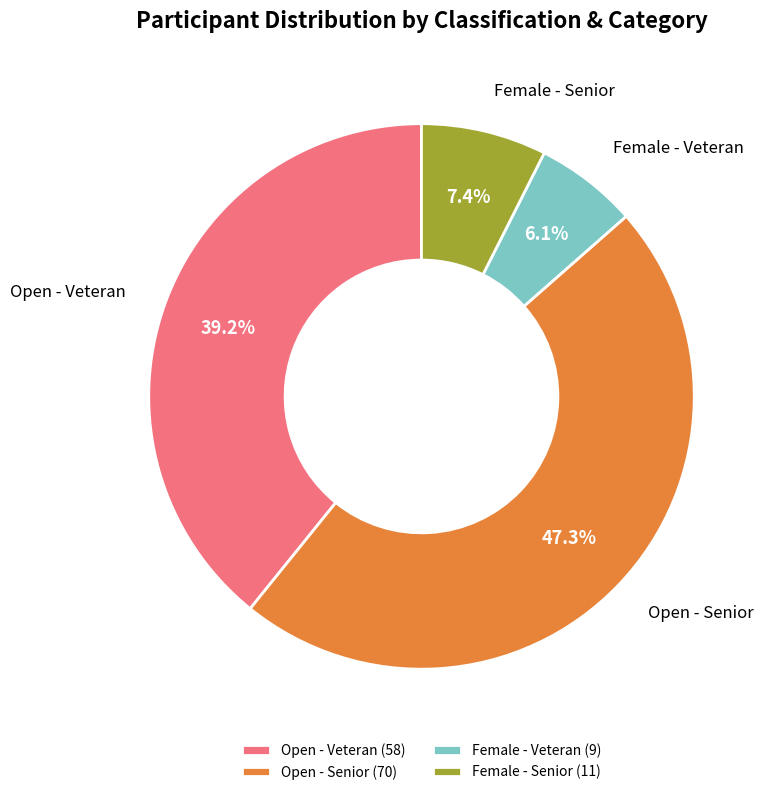

Is there any slice that represents more than half of the pie?

No